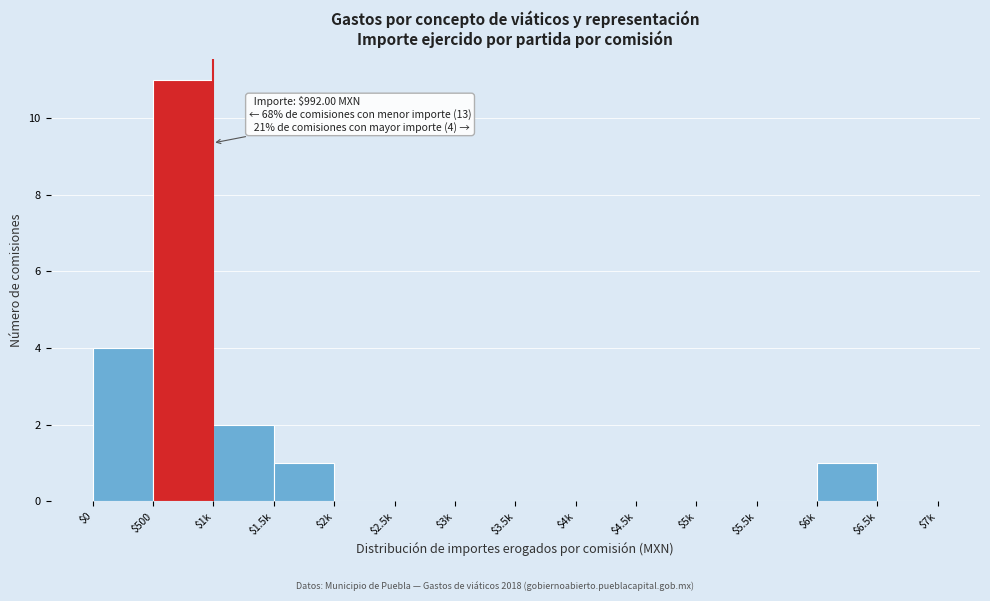

Which label corresponds to the largest value in the chart?

$500